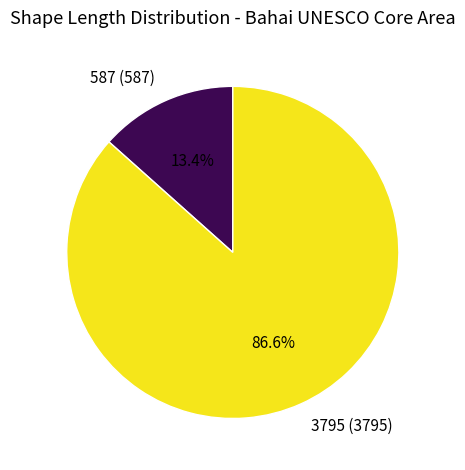

Is there any slice that represents more than half of the pie?

Yes